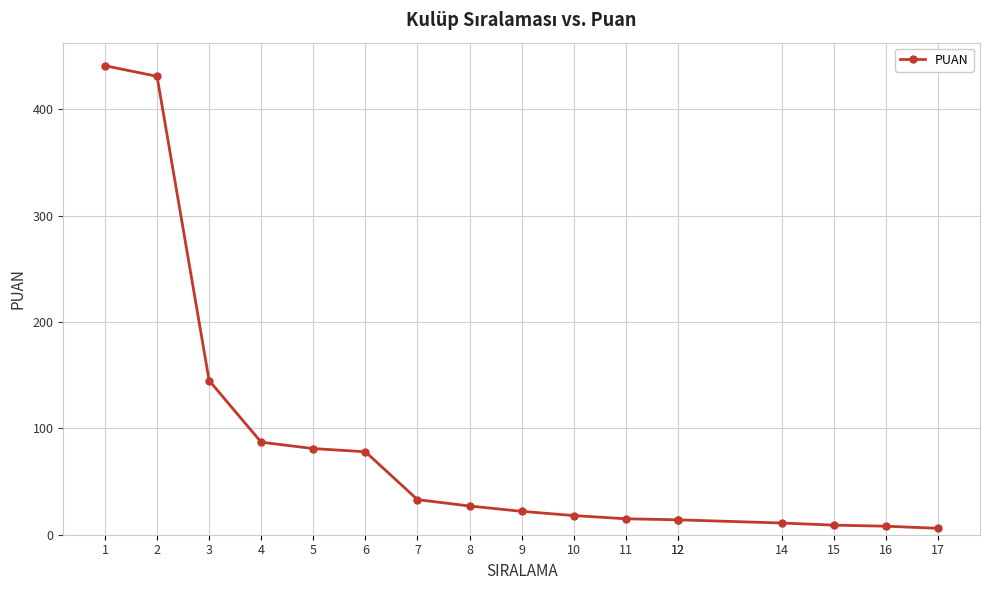

What is the value of the 9th point from the left?

22